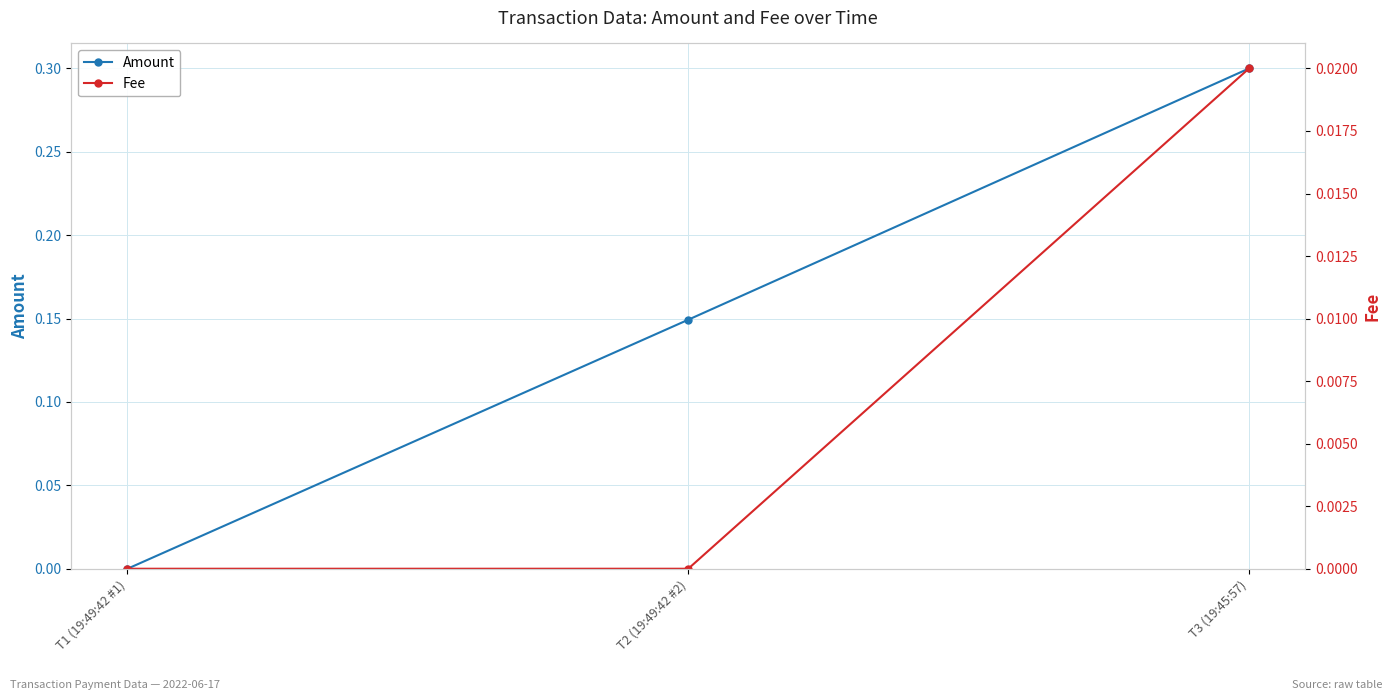

Reading right to left, transcribe all the data shown in this chart.

Amount: 0.3	0.1	0.0
Fee: 0.0	0.0	0.0